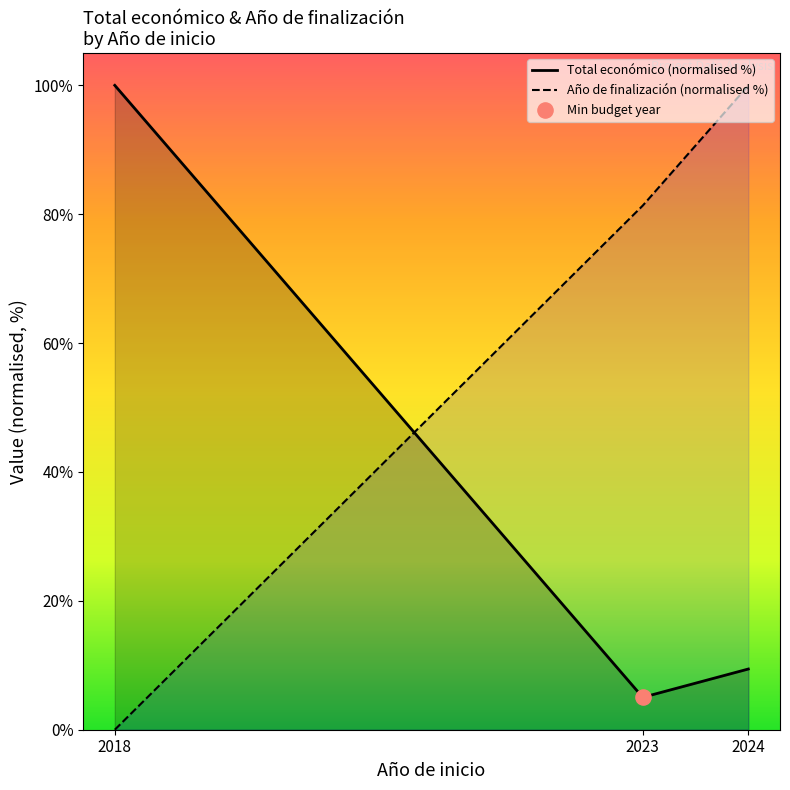

What are all the series names shown in the legend?

Total económico (normalised %), Año de finalización (normalised %)